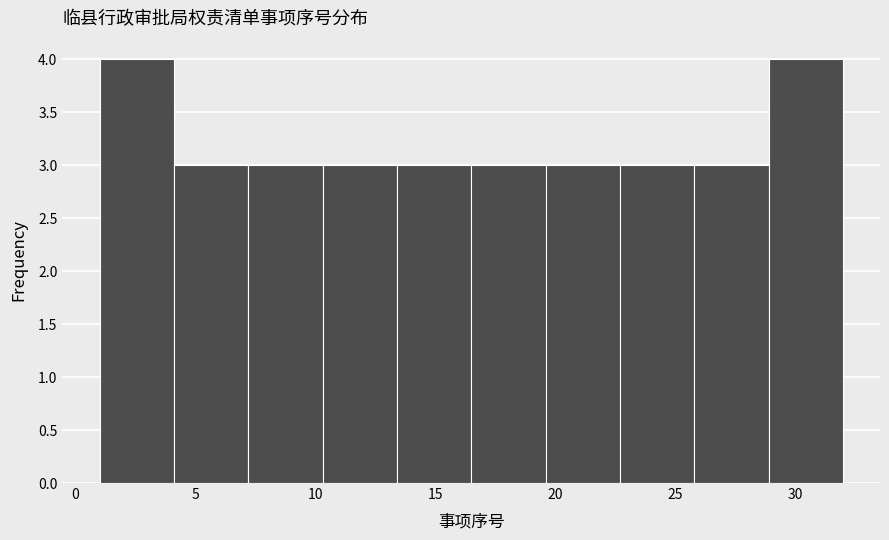

Reading left to right, list every bar in this chart as the range it spans on the x-axis followed by its height. Neither the bar edges nor the heights are printed on the chart, so give them approximately, as read against the axes.

1.0 to 4.1: 4
4.1 to 7.2: 3
7.2 to 10.3: 3
10.3 to 13.4: 3
13.4 to 16.5: 3
16.5 to 19.6: 3
19.6 to 22.7: 3
22.7 to 25.8: 3
25.8 to 28.9: 3
28.9 to 32.0: 4